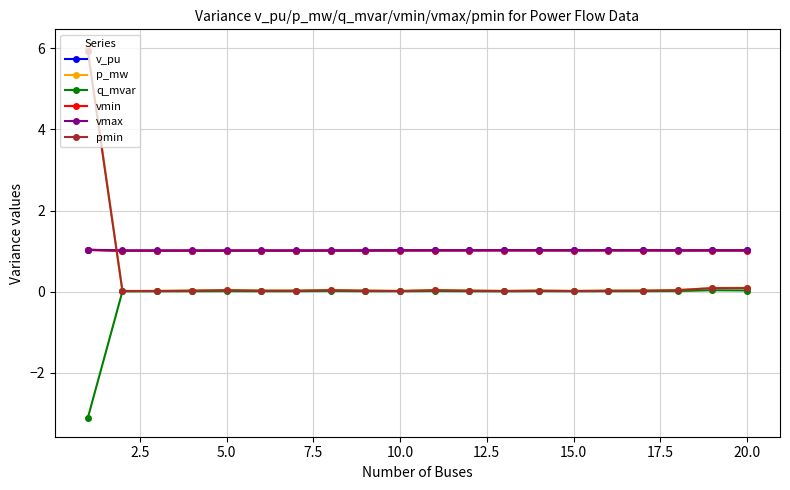

True or false: vmin and q_mvar cross at least once.

False